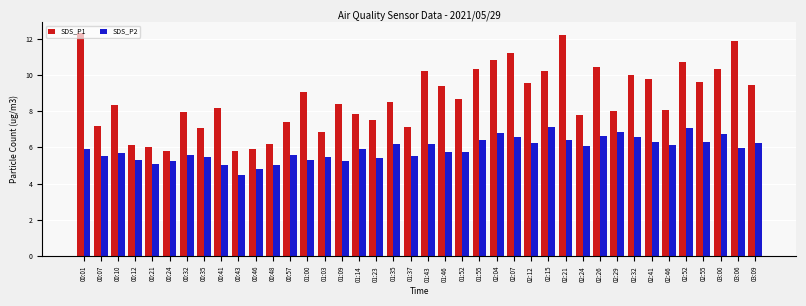

Count the number of categories in the chart.

40